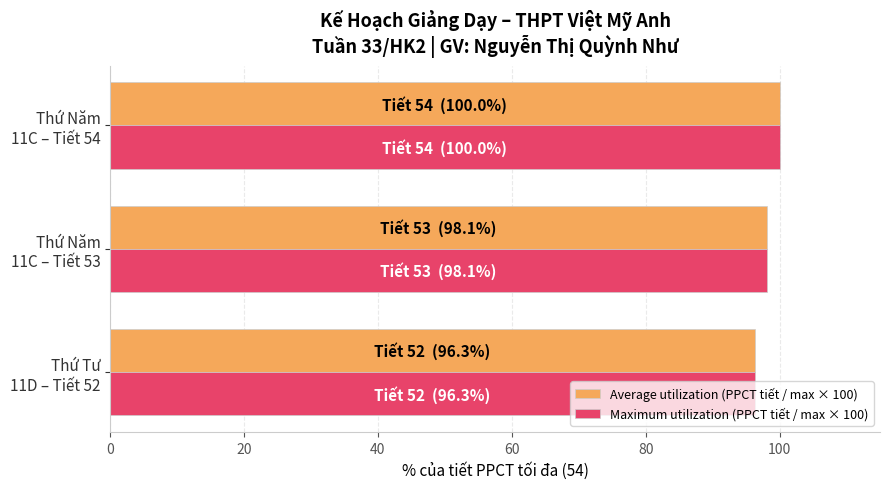

Where is Average utilization (PPCT tiết / max × 100) nearest to the value 98?

Thứ Năm
11C – Tiết 53